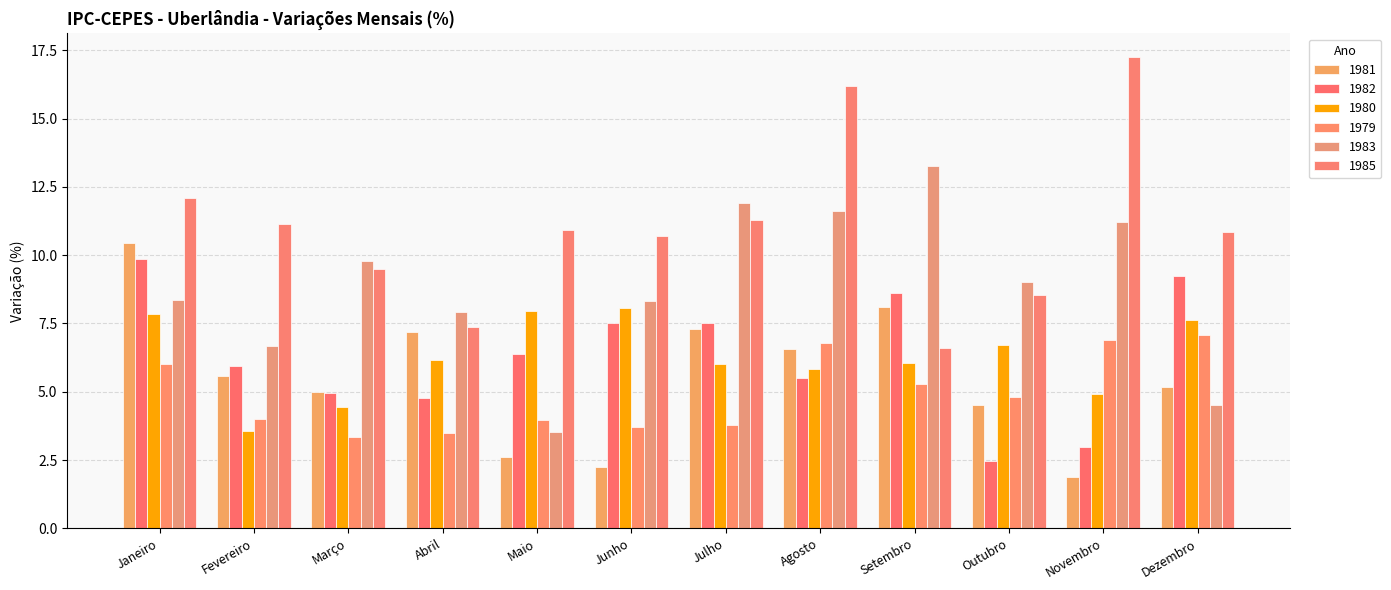

What position from the right is Fevereiro?

11